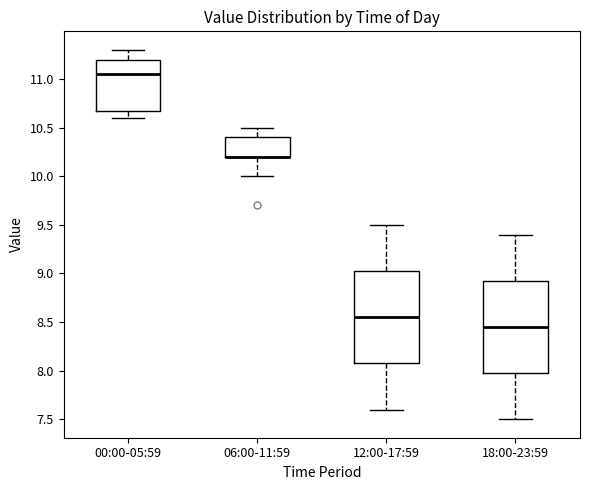

Reading left to right, read every box against the y-axis: the position of its median line, the range the box covers, and the ends of its whiskers. The values are not printed on the chart, so give them approximately, as read against the axis.

00:00-05:59: median 11.05, box 10.70 to 11.20, whiskers 10.60 to 11.30
06:00-11:59: median 10.20 (drawn on the box's lower edge), box 10.20 to 10.40, whiskers 10.00 to 10.50
12:00-17:59: median 8.55, box 8.10 to 9.05, whiskers 7.60 to 9.50
18:00-23:59: median 8.45, box 8.00 to 8.95, whiskers 7.50 to 9.40